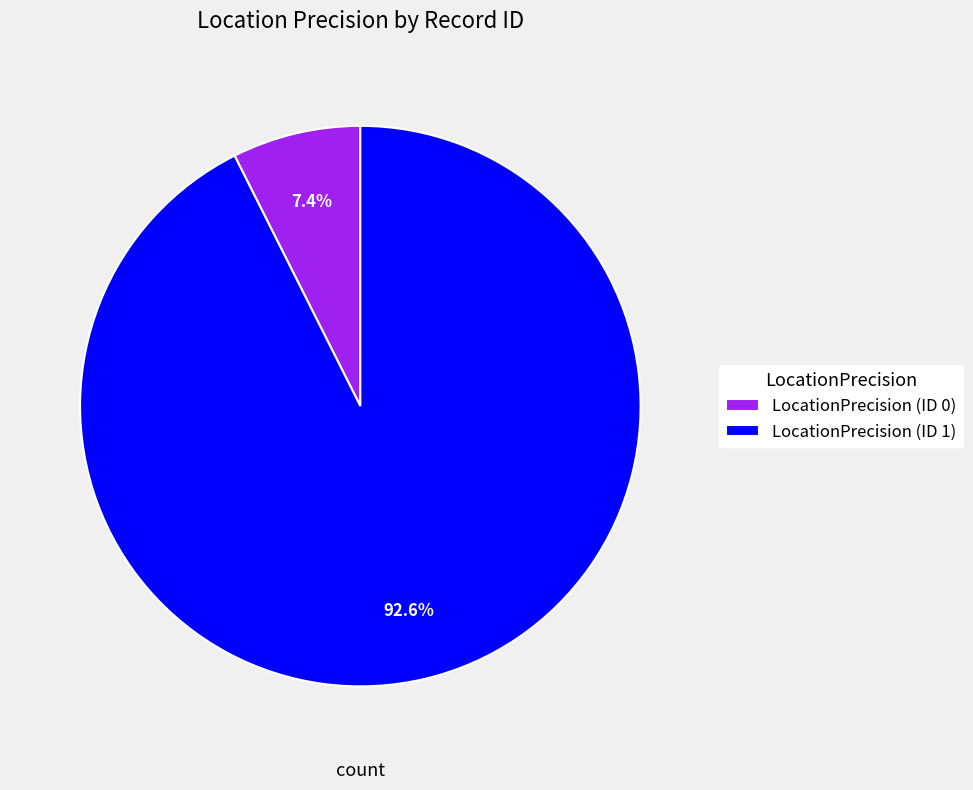

To the nearest percent, what is the difference between the largest and smallest slice percentages?

85%